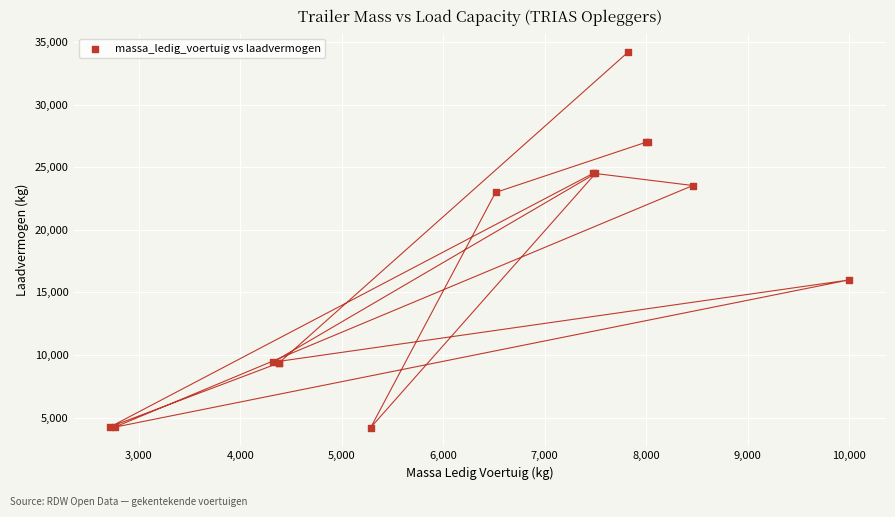

What Y value in the scatter plot is closest to 19197?

16000